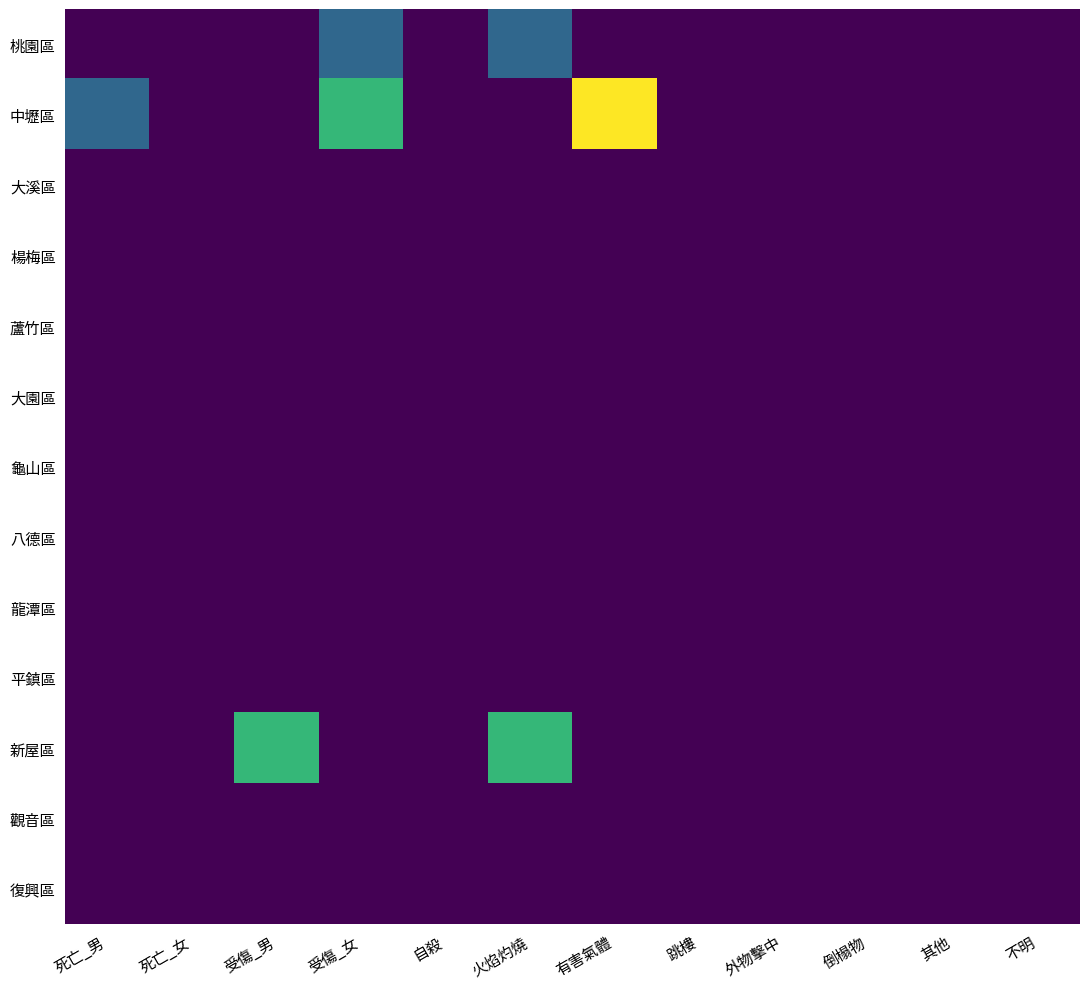

Rank the series by their maximum value, from lowest to highest.

大溪區, 楊梅區, 蘆竹區, 大園區, 龜山區, 八德區, 龍潭區, 平鎮區, 觀音區, 復興區, 桃園區, 新屋區, 中壢區